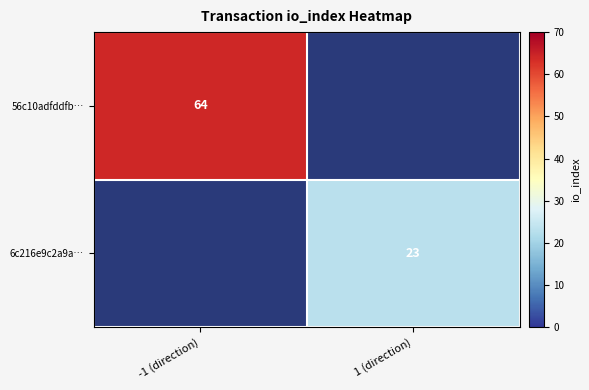

The 6c216e9c2a9a… series shows 8.3 at 1 (direction). True or false?

False